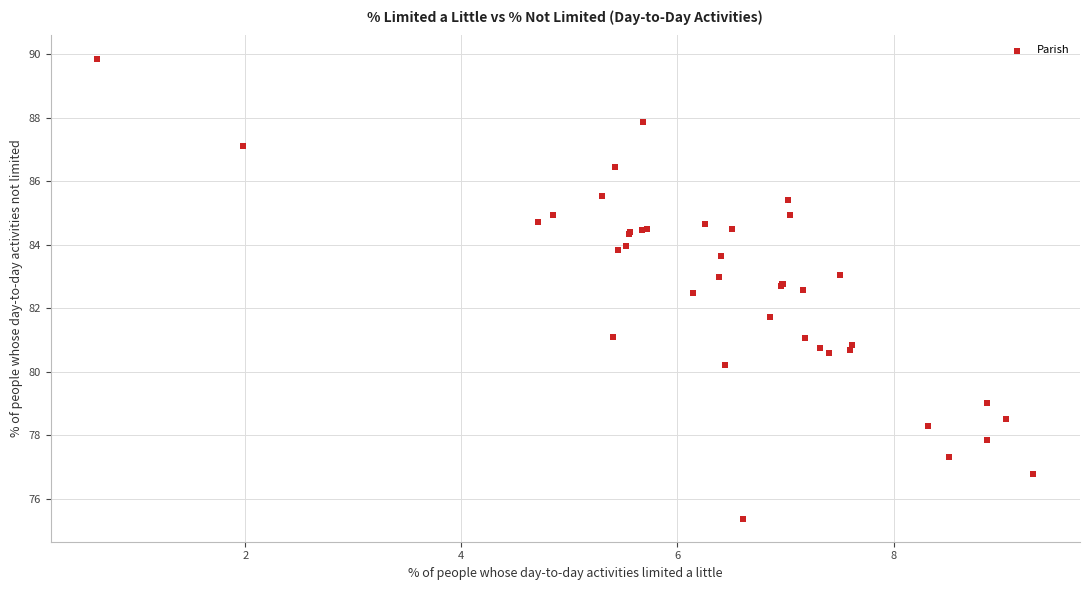

What Y value in the scatter plot is closest to 82?

81.7